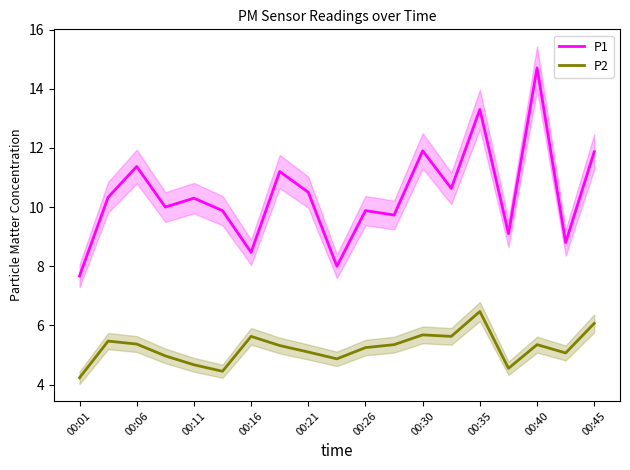

What is the minimum value for P1?

7.7